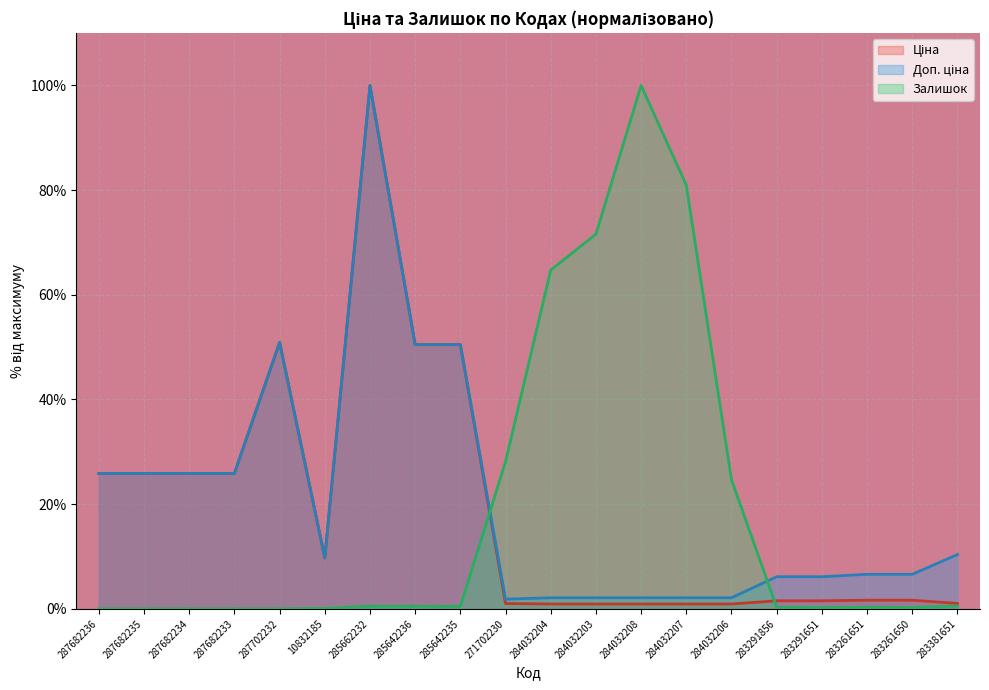

What is the spread (max minus min) of values at 284032206?

23.7